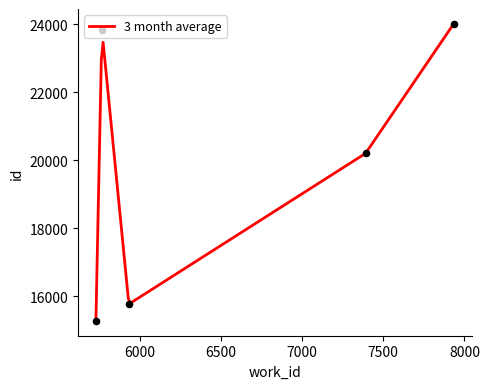

What is the change in value from 5730 to 5933?

+494